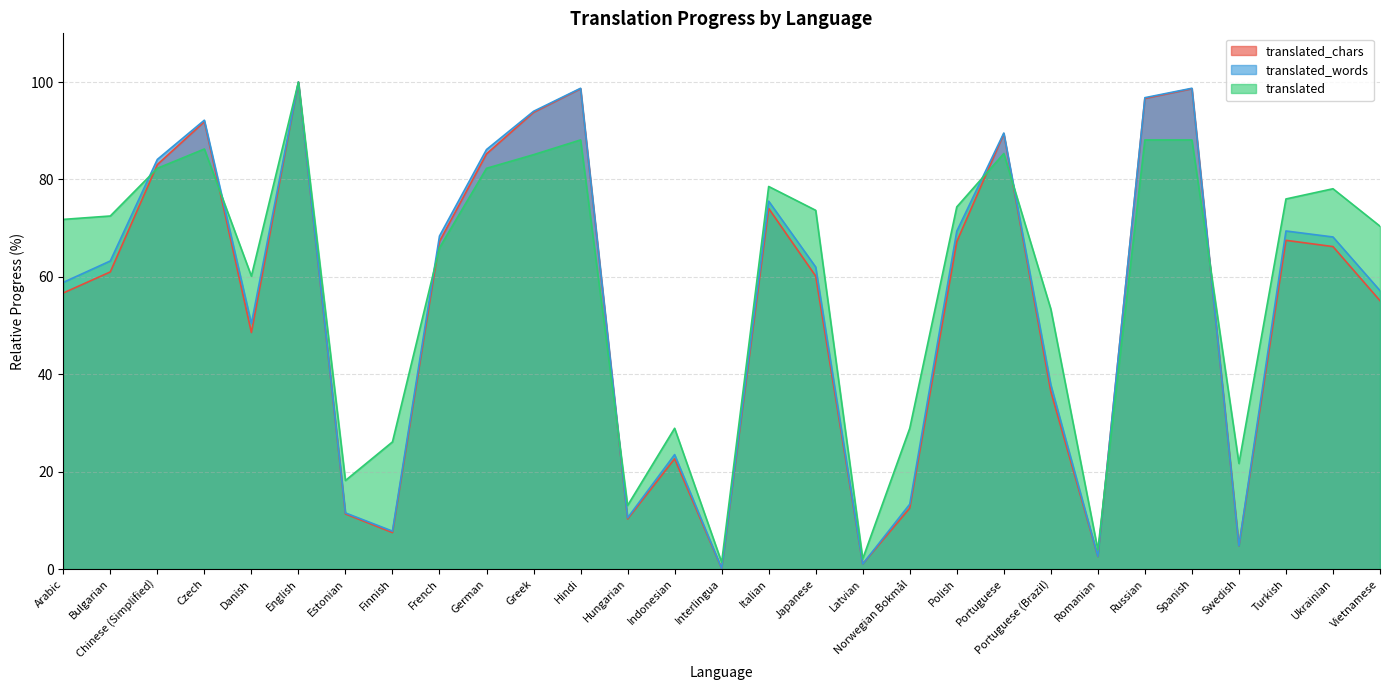

How many intersections are there between translated_chars and translated_words?

2